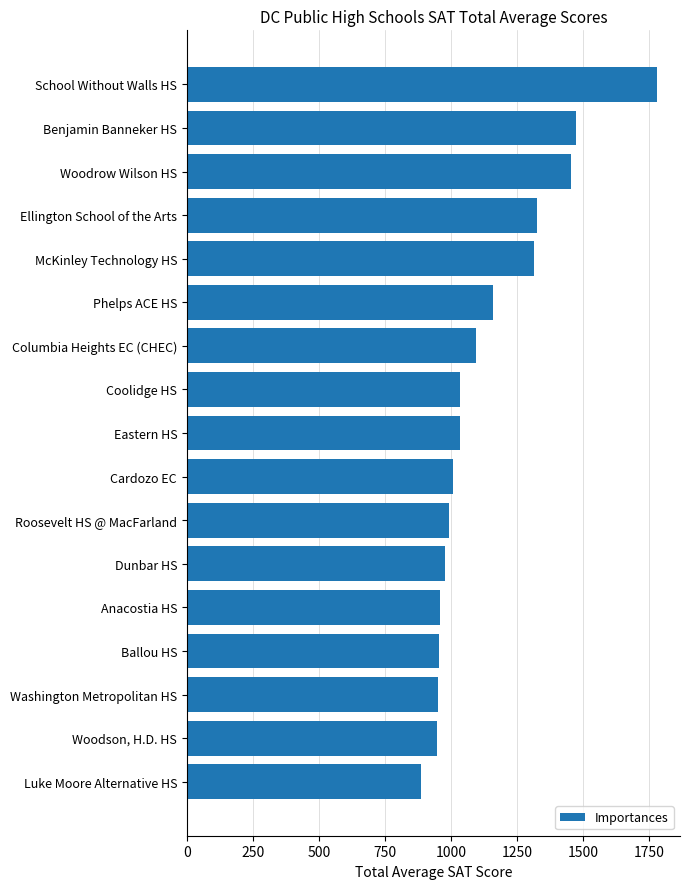

Between Roosevelt HS @ MacFarland and Woodson, H.D. HS, which is larger?

Roosevelt HS @ MacFarland